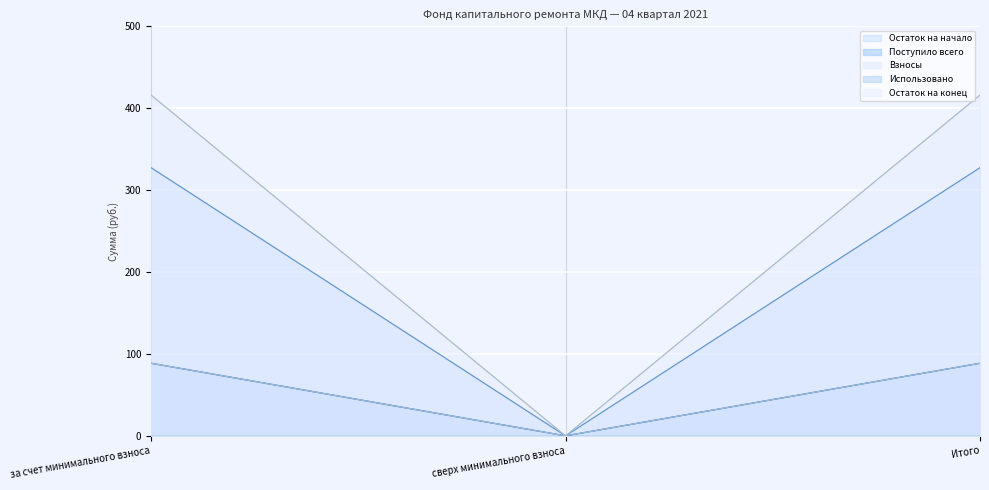

Rank the series by their maximum value, from highest to lowest.

Остаток на конец, Остаток на начало, Поступило всего, Взносы